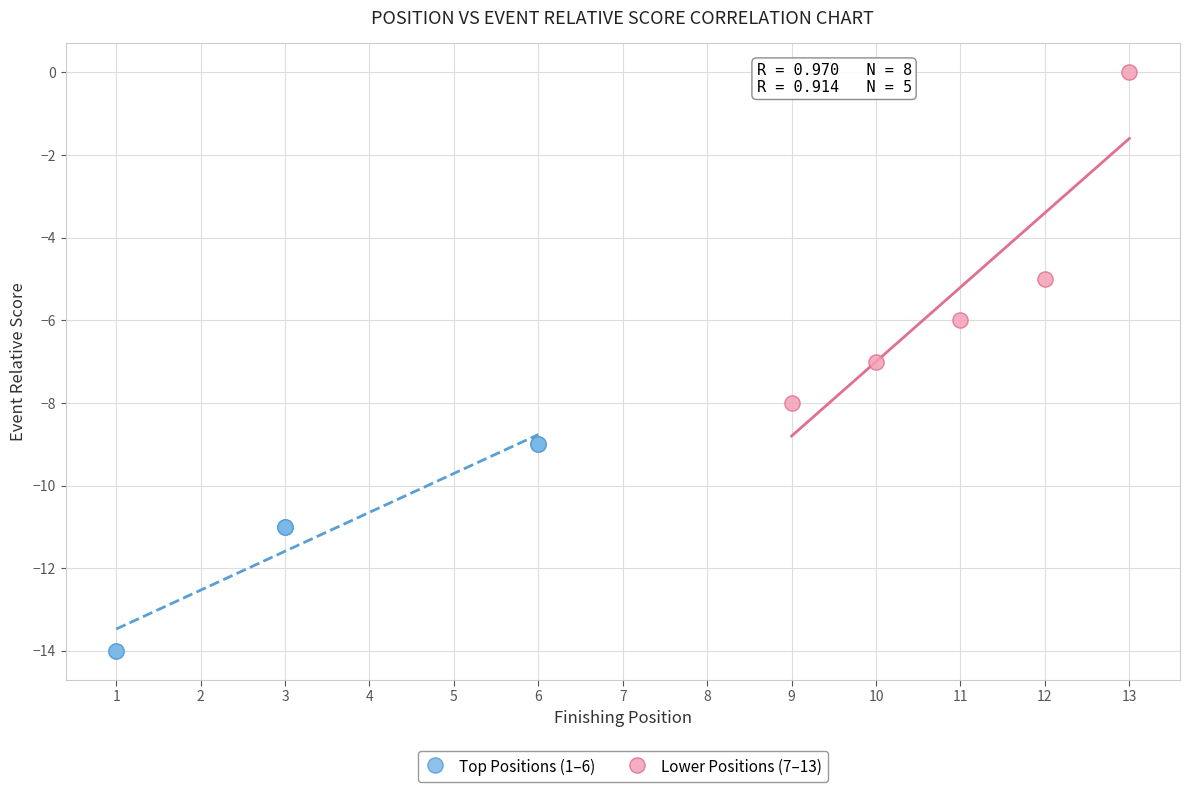

Which series reaches the minimum Y coordinate?

Top Positions (1–6)